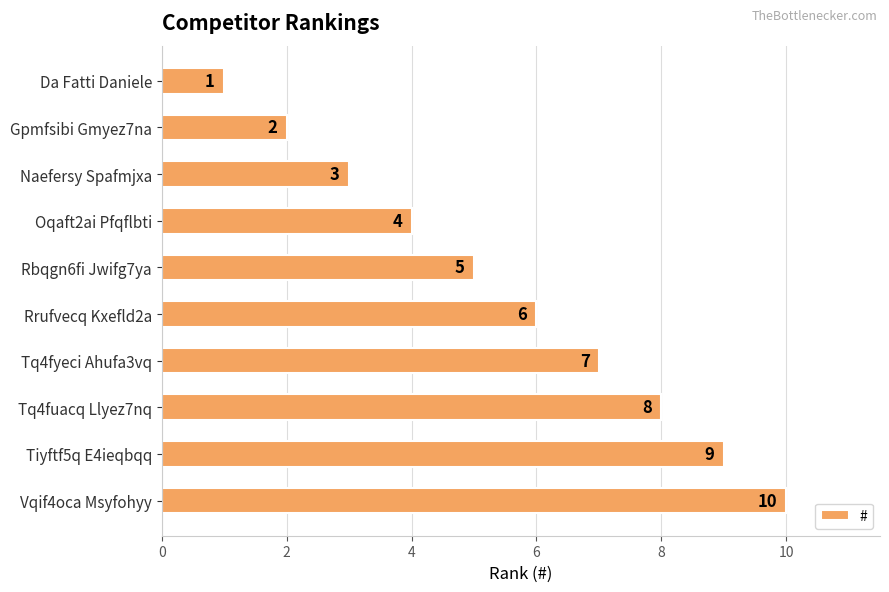

List the labels in order of value, largest first.

Vqif4oca Msyfohyy, Tiyftf5q E4ieqbqq, Tq4fuacq Llyez7nq, Tq4fyeci Ahufa3vq, Rrufvecq Kxefld2a, Rbqgn6fi Jwifg7ya, Oqaft2ai Pfqflbti, Naefersy Spafmjxa, Gpmfsibi Gmyez7na, Da Fatti Daniele